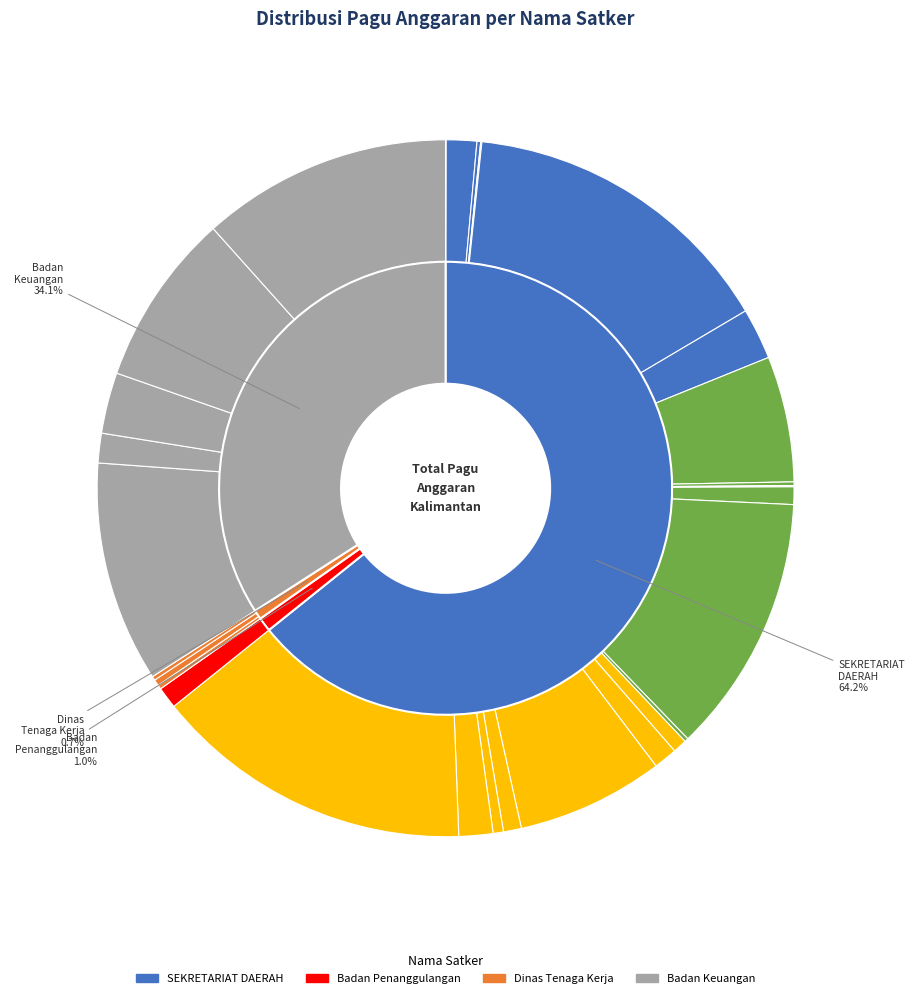

To the nearest percent, what is the difference between the largest and smallest slice percentages?

15%